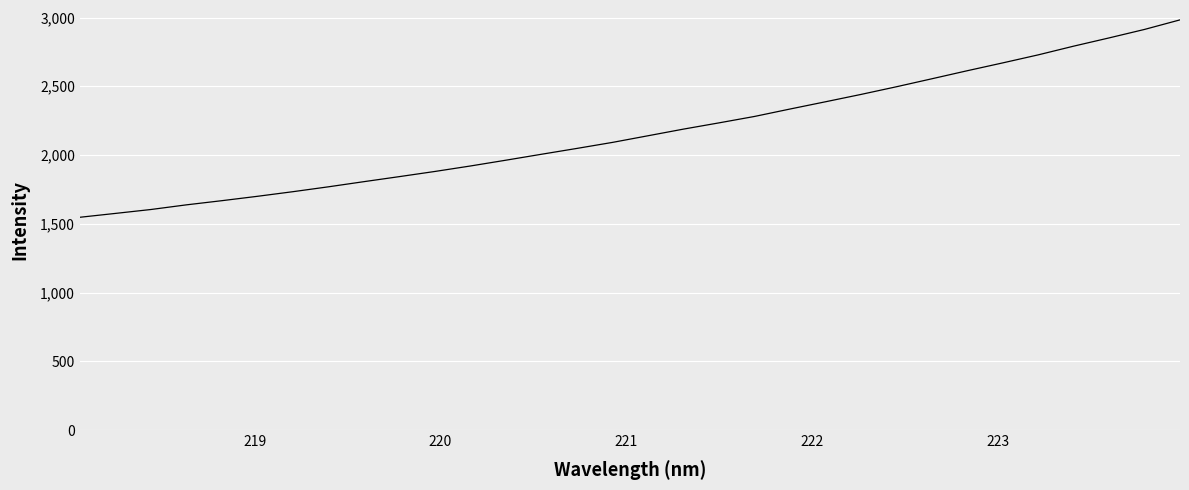

What is the difference between the maximum and minimum values?

1435.5